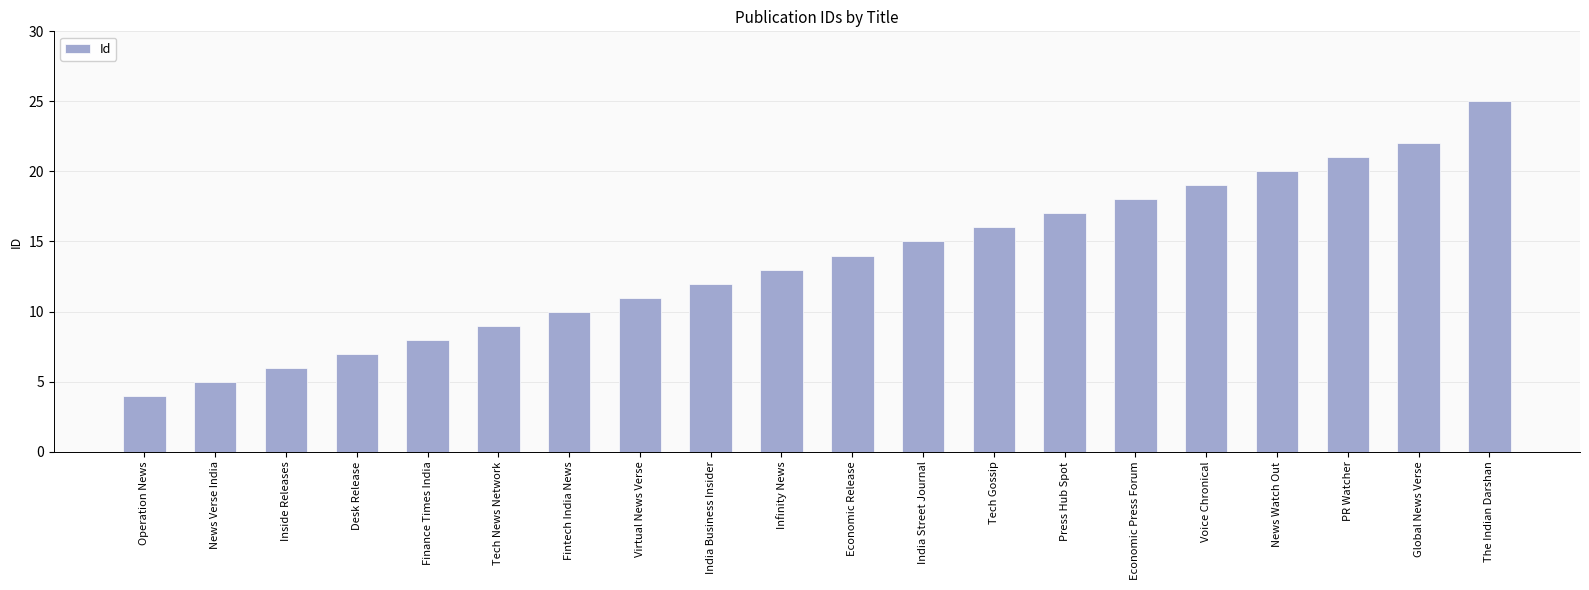

What value does the data have at Tech Gossip, to the nearest 10?

20